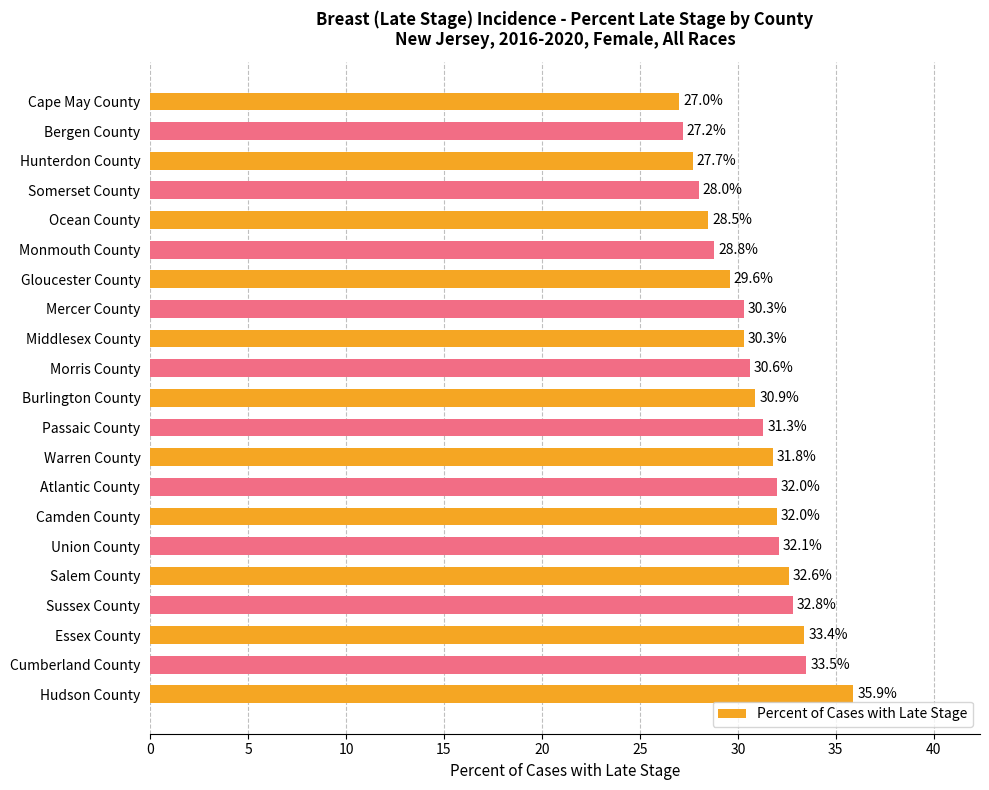

How many bars are there in total?

21